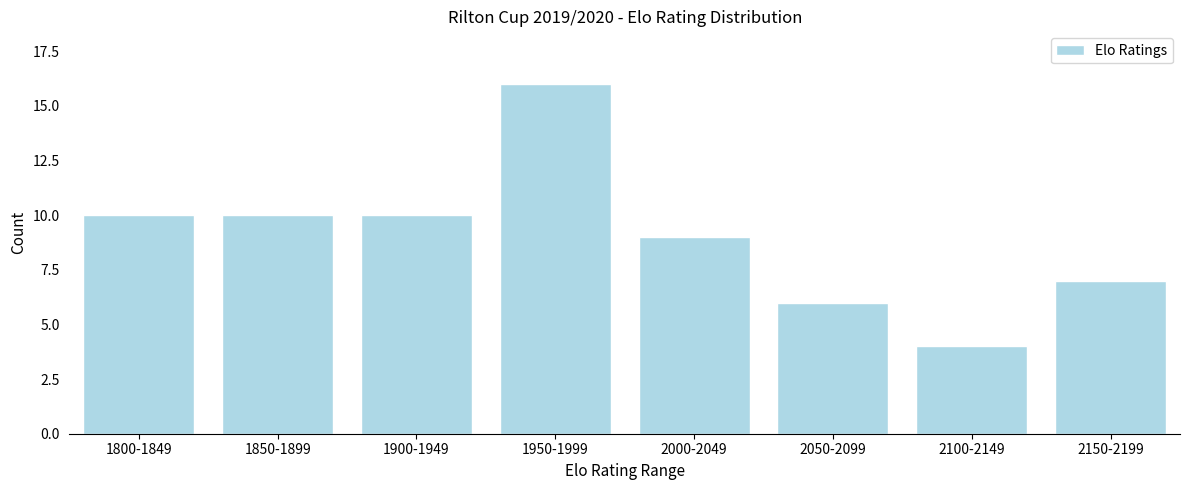

Reading right to left, what are all the values shown in this chart?

7	4	6	9	16	10	10	10